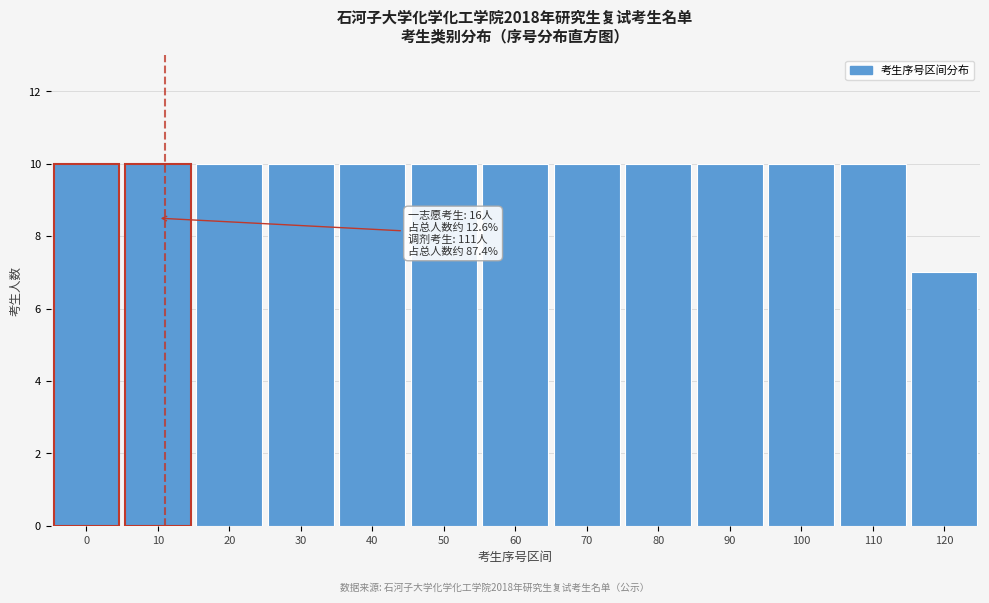

Reading right to left, what are all the values shown in this chart?

7	10	10	10	10	10	10	10	10	10	10	10	10